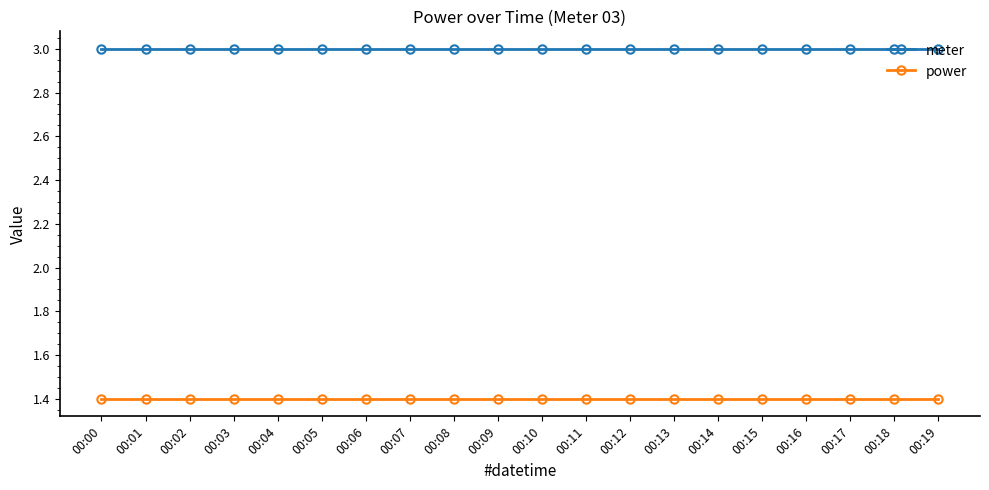

What is the sum of all meter values?

60.0